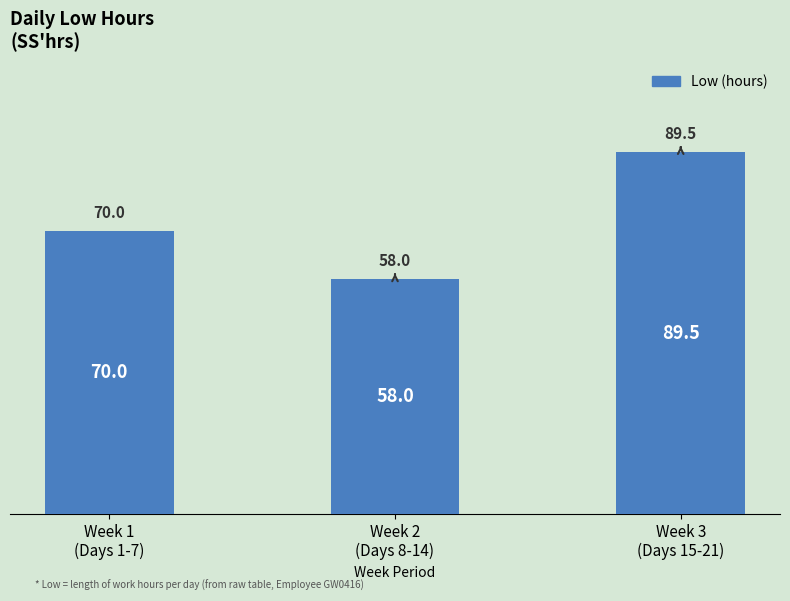

Reading right to left, extract all data points from this chart.

89.5	58.0	70.0